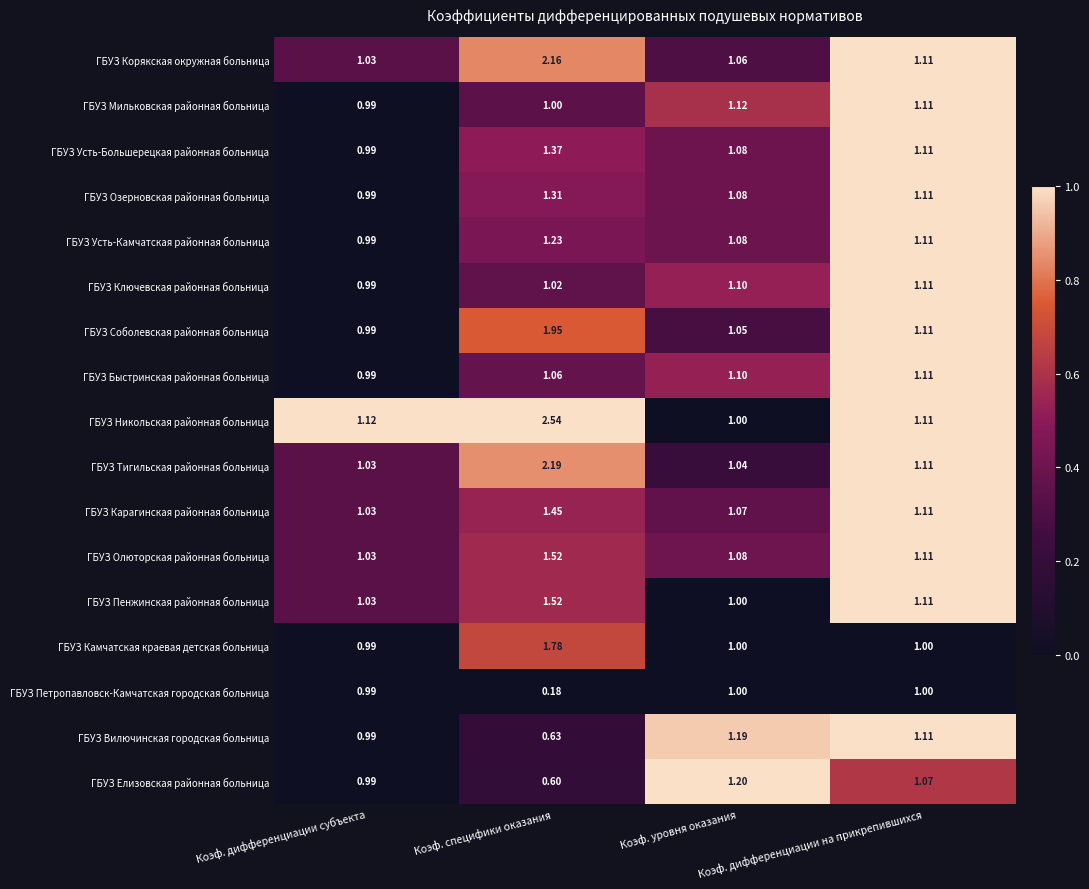

Count the number of data series in this chart.

17